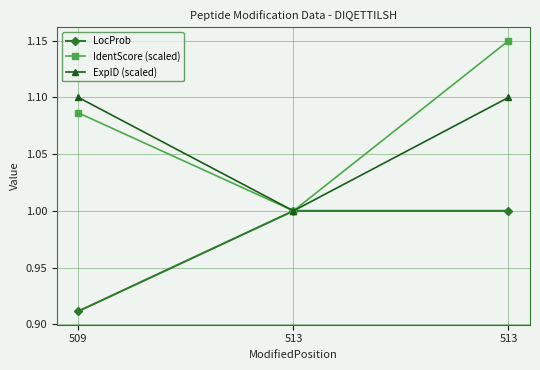

What is the approximate value of LocProb at 513?

1.0